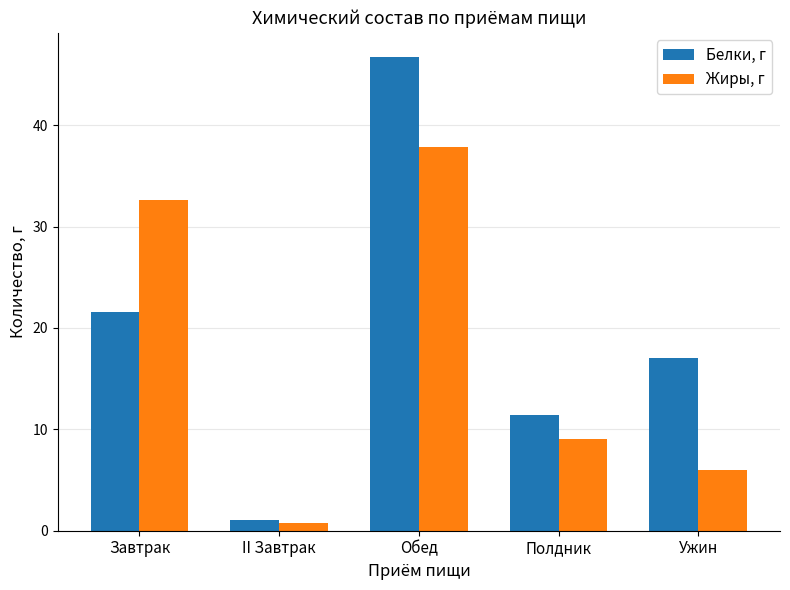

How many groups of bars are there?

5